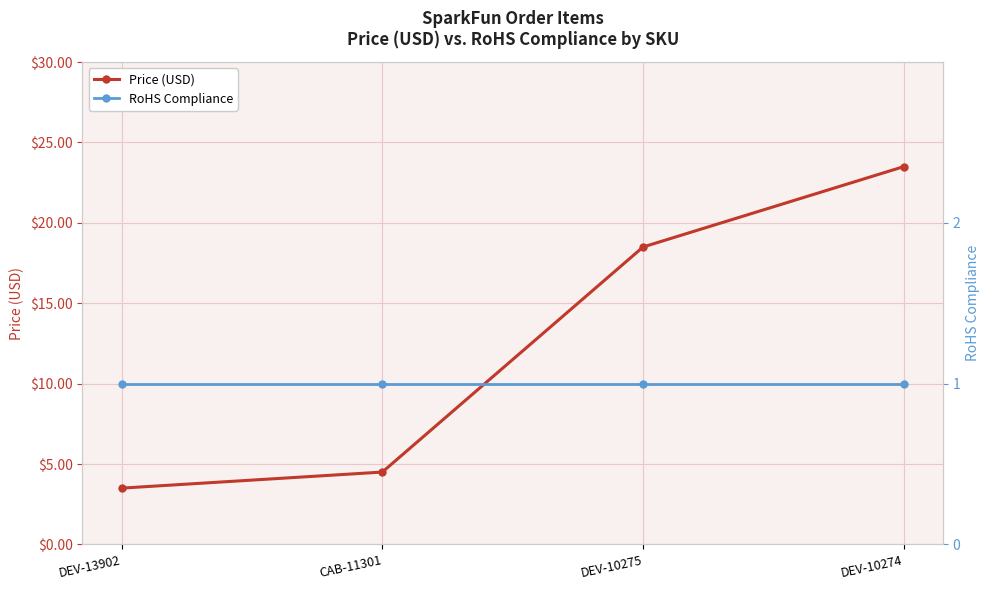

Which series has the largest range (max minus min)?

Price (USD)